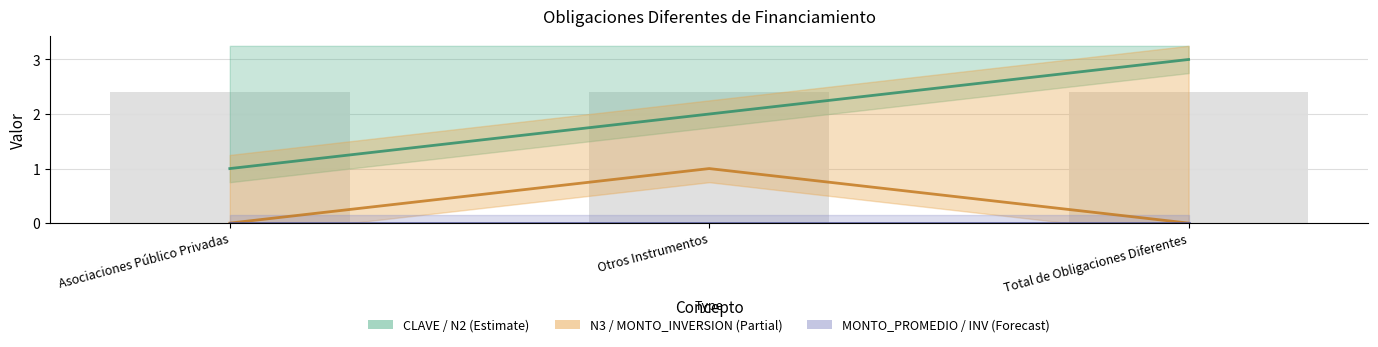

Is it true that N2 equals 1 at Asociaciones Público Privadas?

False